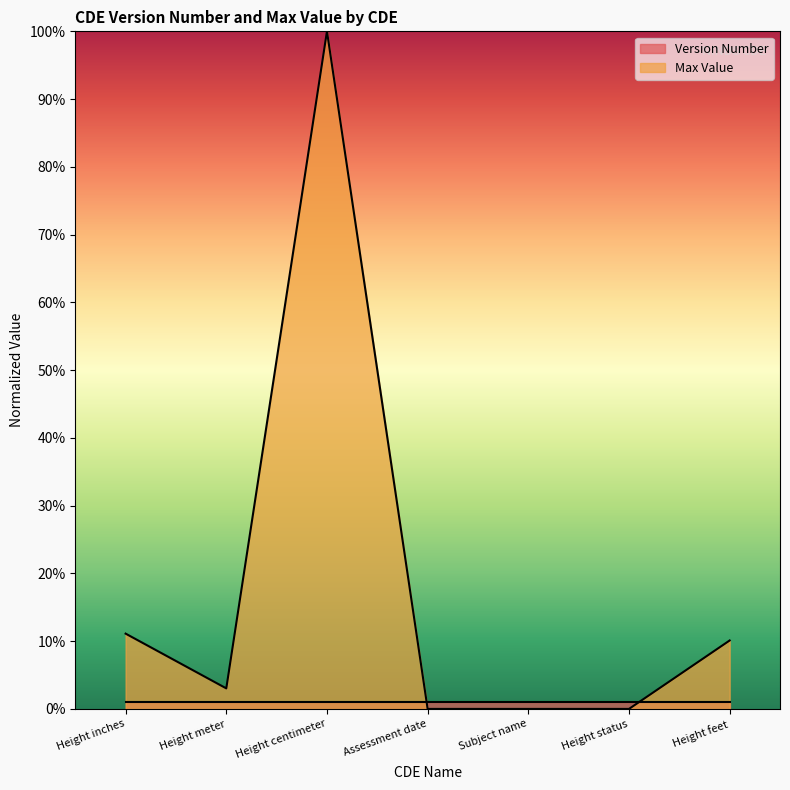

How many points are lower than both their immediate neighbors (excluding endpoints)?

1